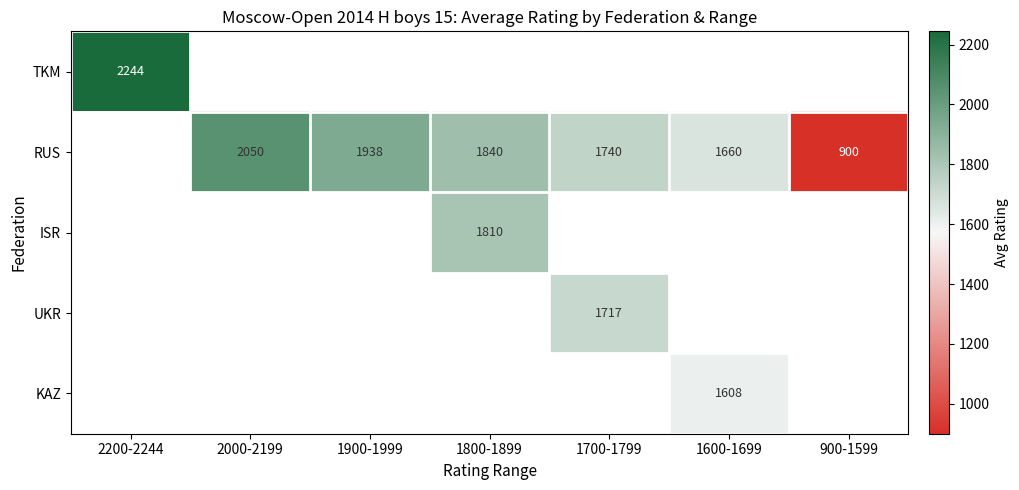

Is it true that RUS equals 1840 at 1800-1899?

True